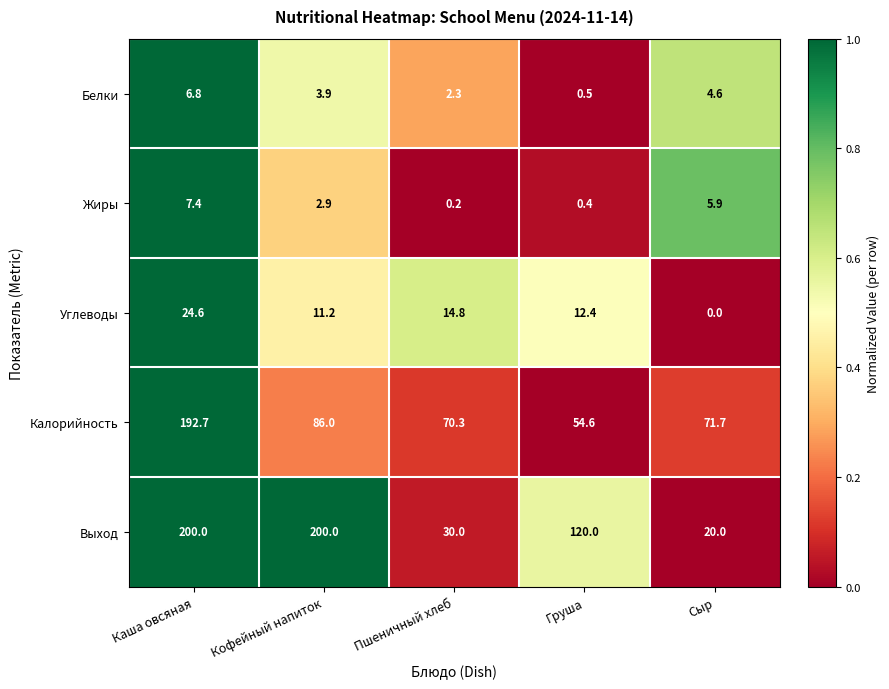

Rank the series by their maximum value, from lowest to highest.

Белки, Жиры, Углеводы, Калорийность, Выход